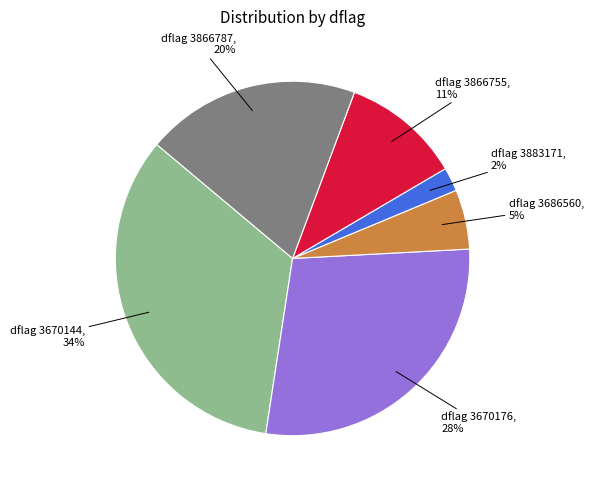

To the nearest percent, what is the difference between the largest and smallest slice percentages?

32%